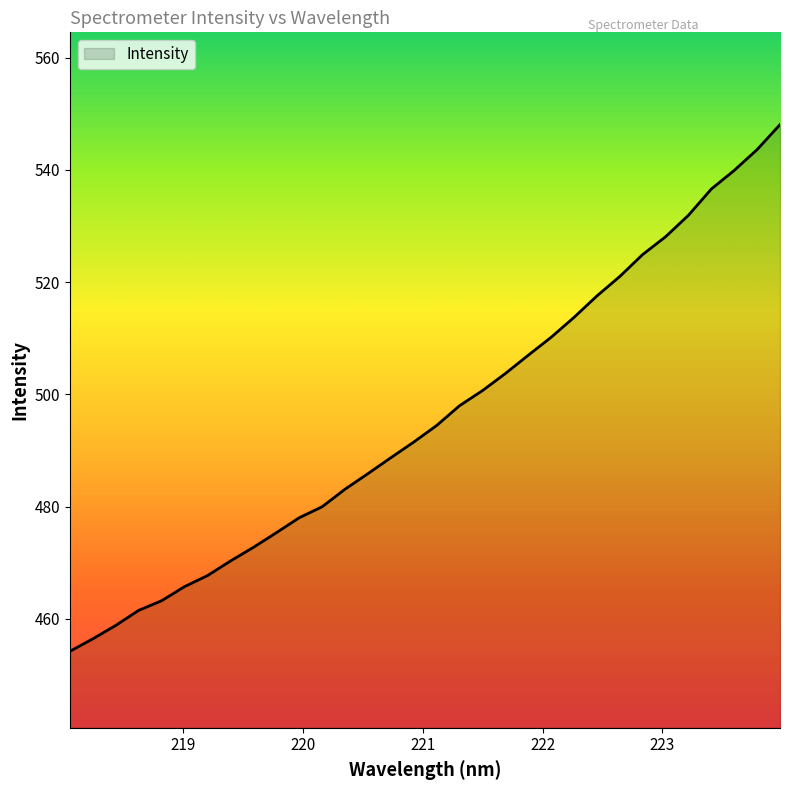

What is the greatest value displayed?

548.1